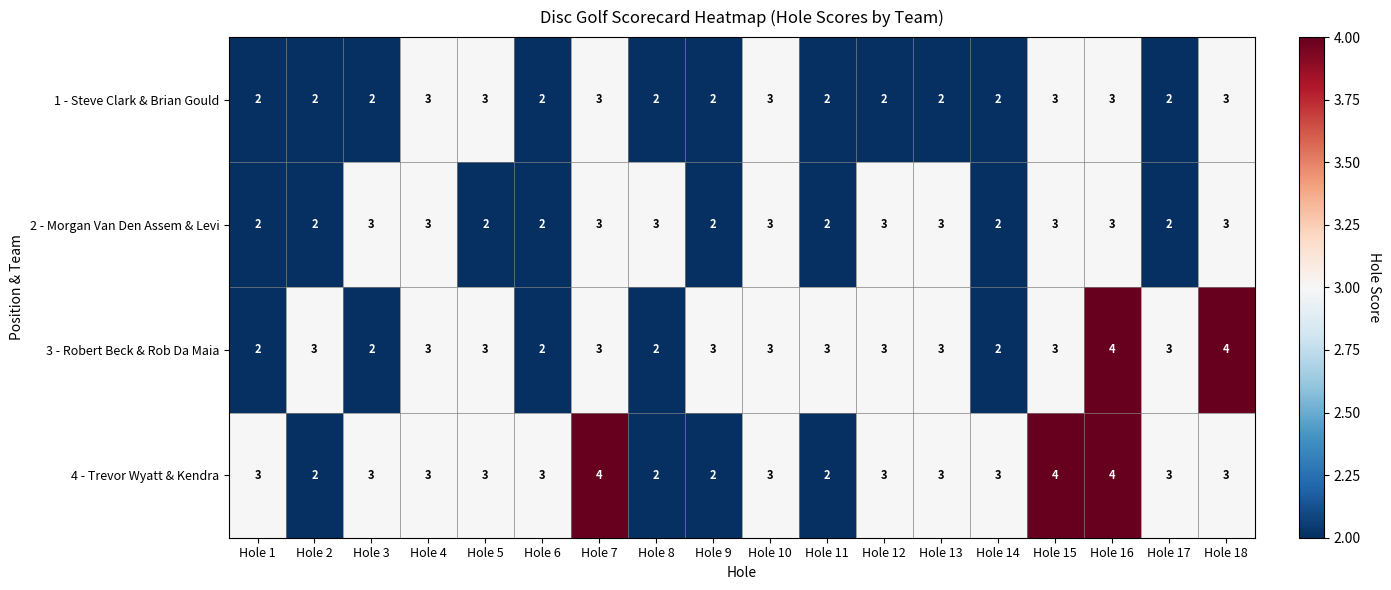

What is the smallest value displayed?

2